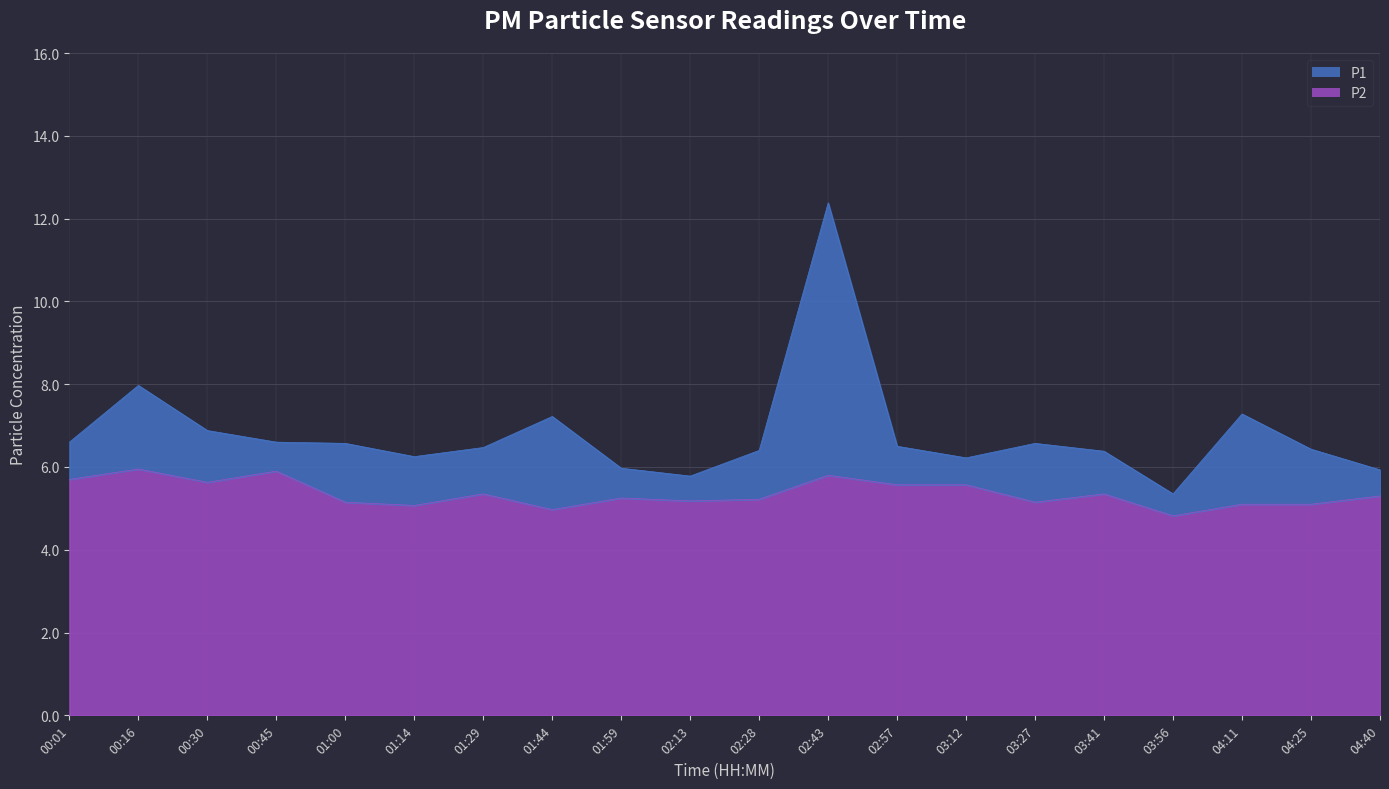

What is the total value across all series at 01:14?

11.3